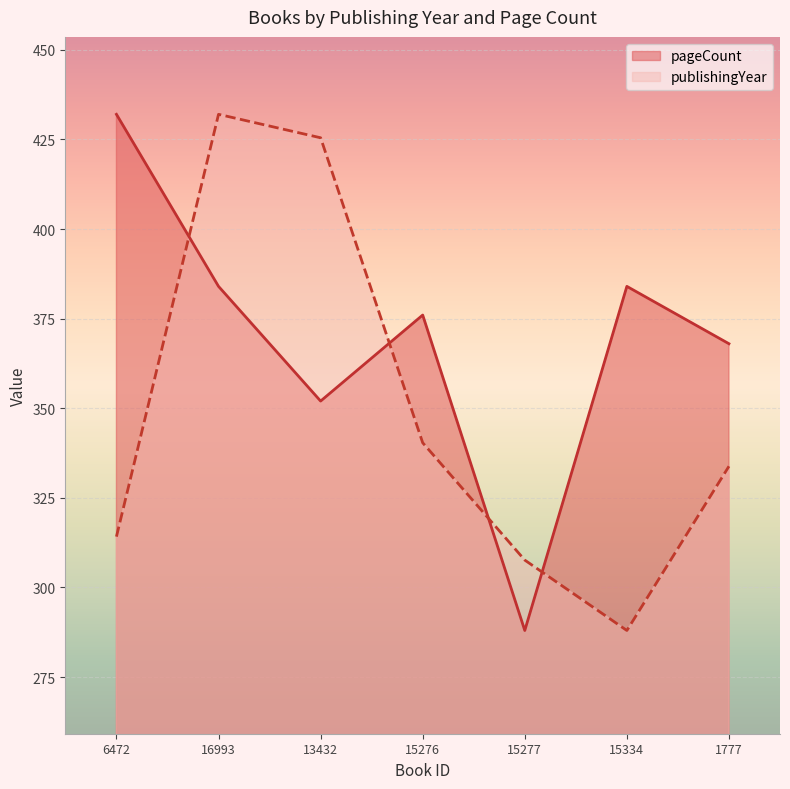

Rank the categories by pageCount value from lowest to highest.

15277, 13432, 1777, 15276, 16993, 15334, 6472